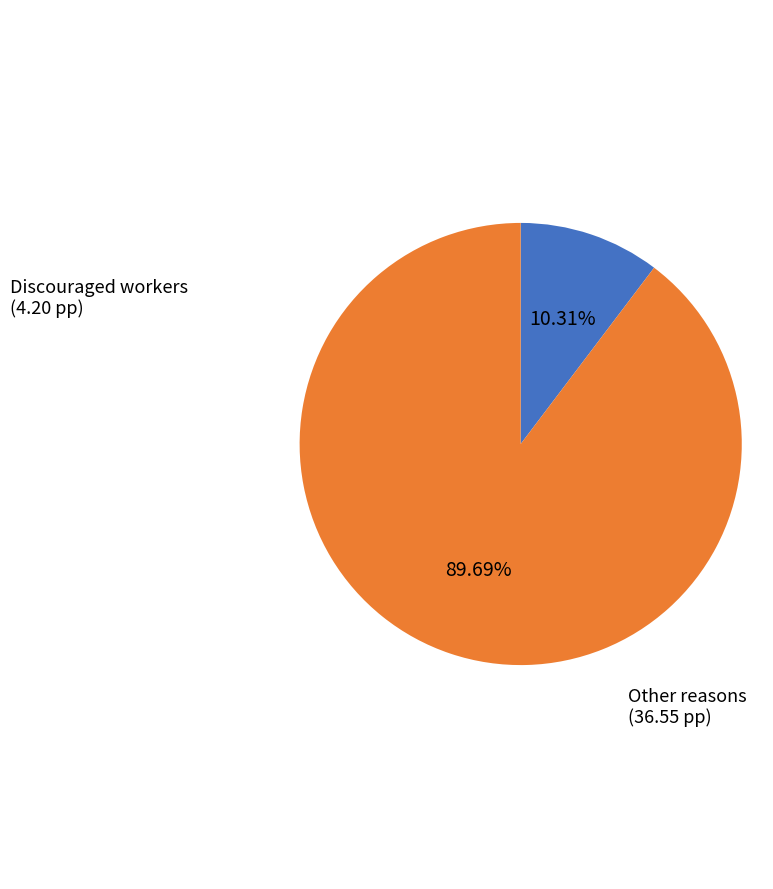

To the nearest percent, what is the difference between the largest and smallest slice percentages?

79%